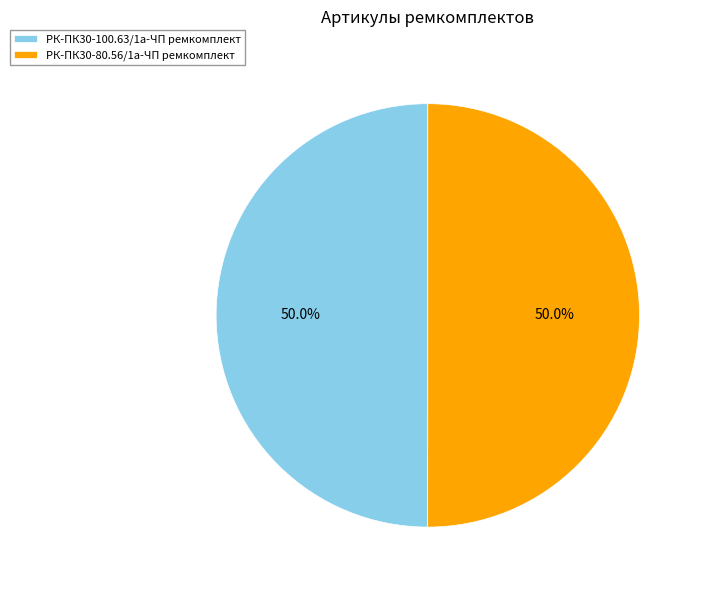

To the nearest percent, what percentage of the pie is РК-ПК30-80.56/1а-ЧП ремкомплект?

50%